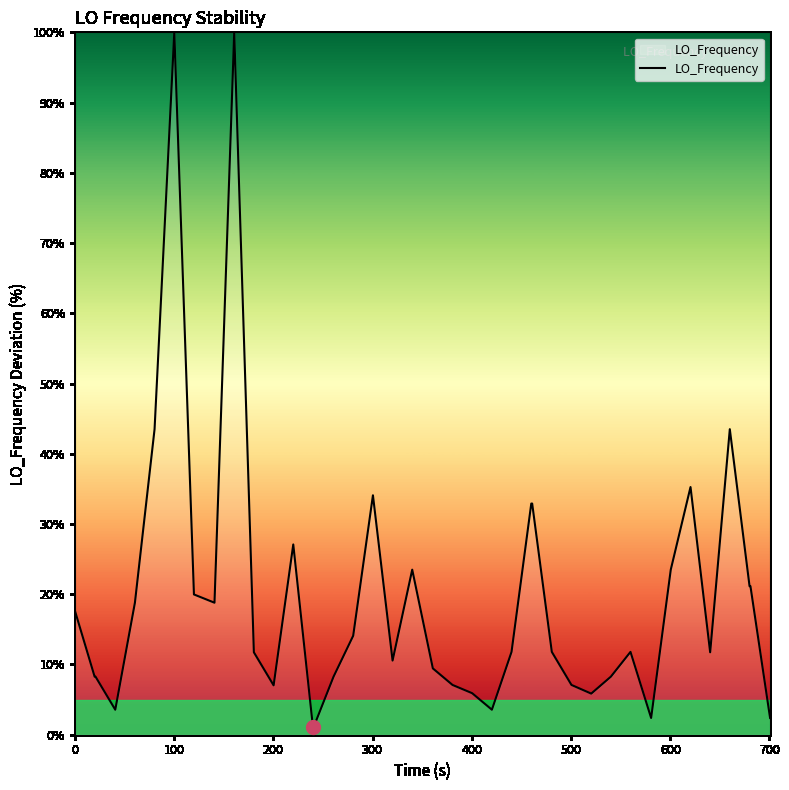

What is the greatest value displayed?

100.0